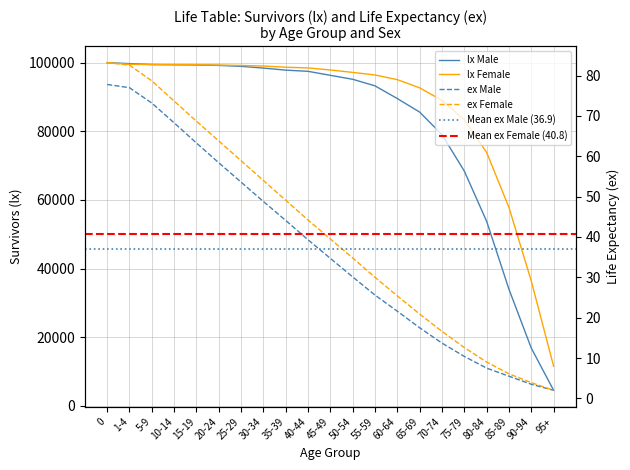

Which series has the largest total across all categories?

lx_female